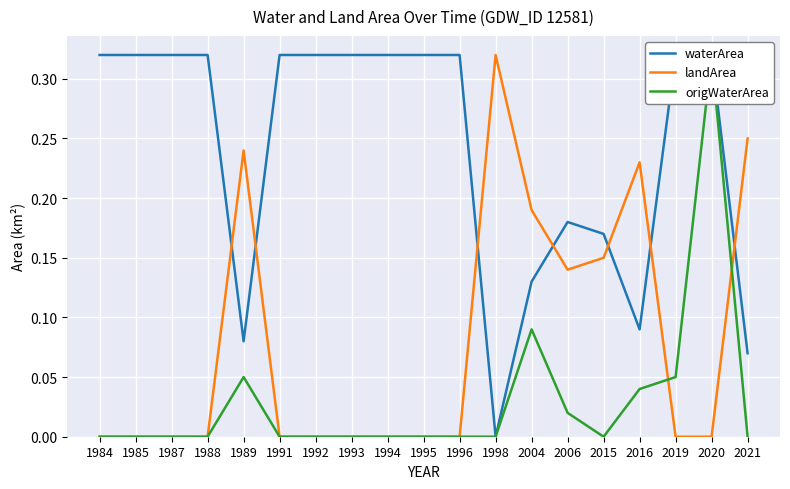

What is the difference between the maximum and minimum values in the waterArea series?

0.3